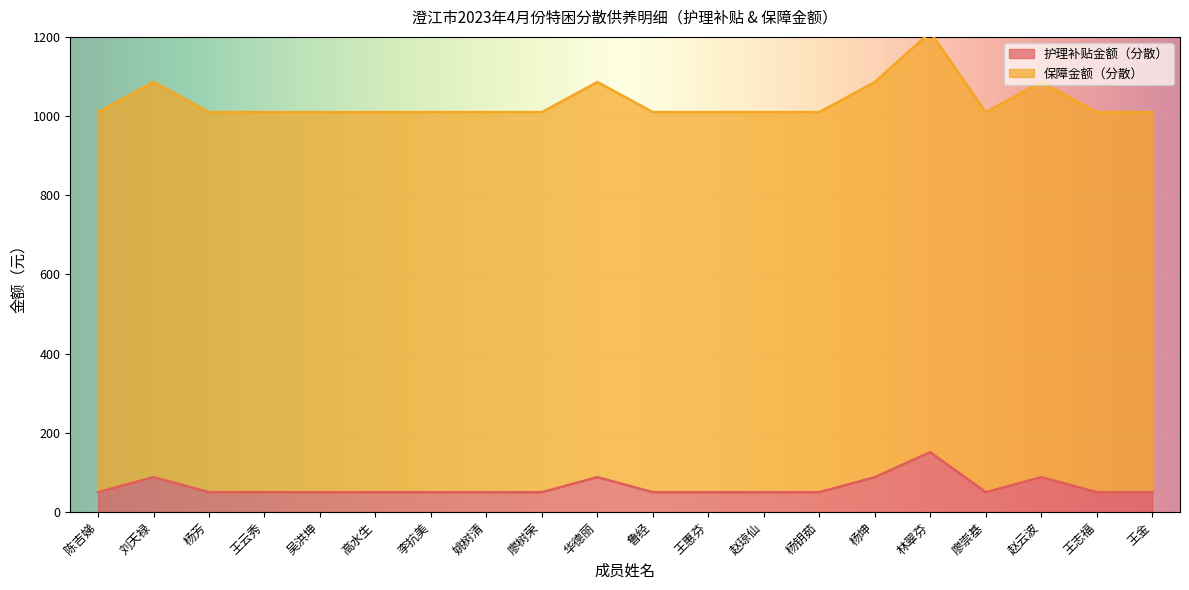

What is the greatest value displayed?

1212